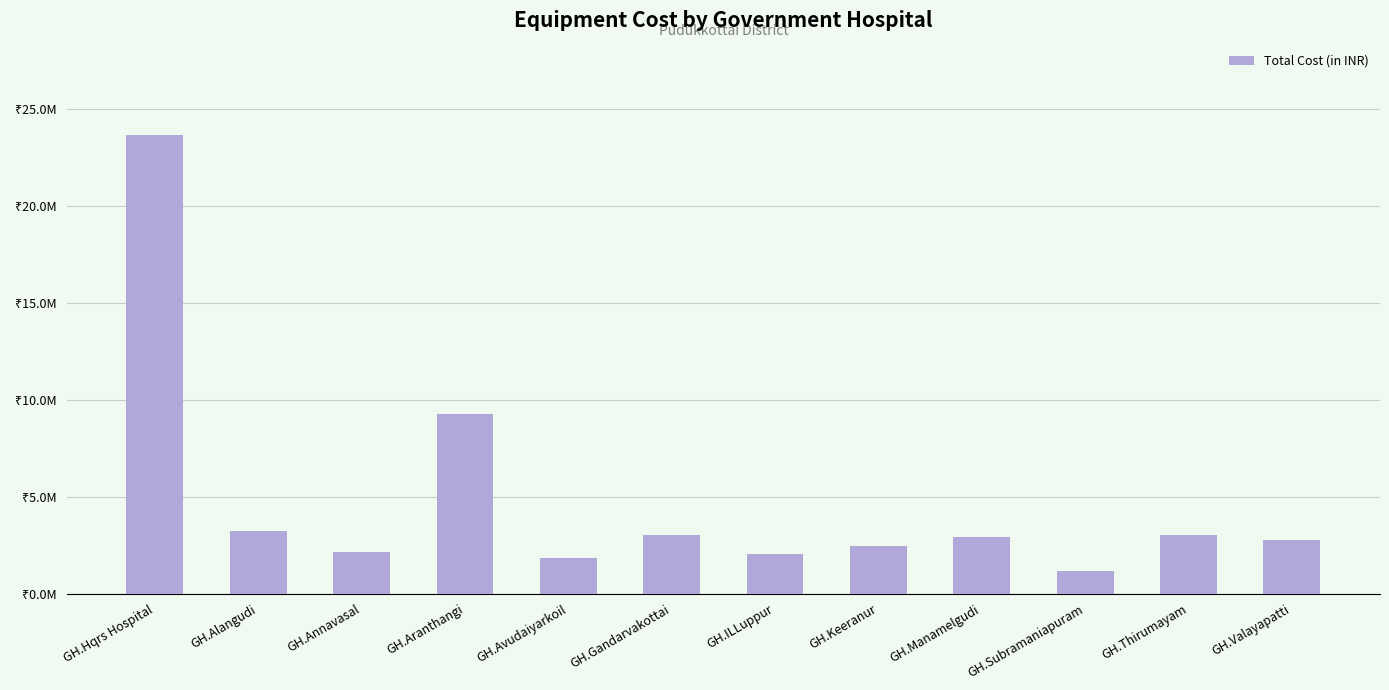

The value at GH.Subramaniapuram is 2031642. True or false?

False